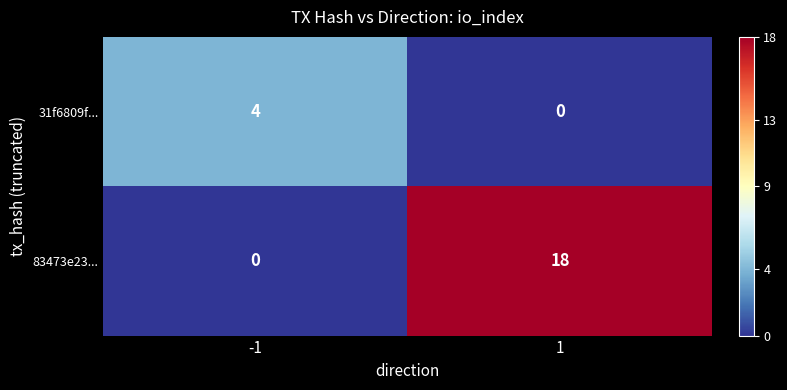

True or false: 83473e23... has a value of 0 at -1.

True